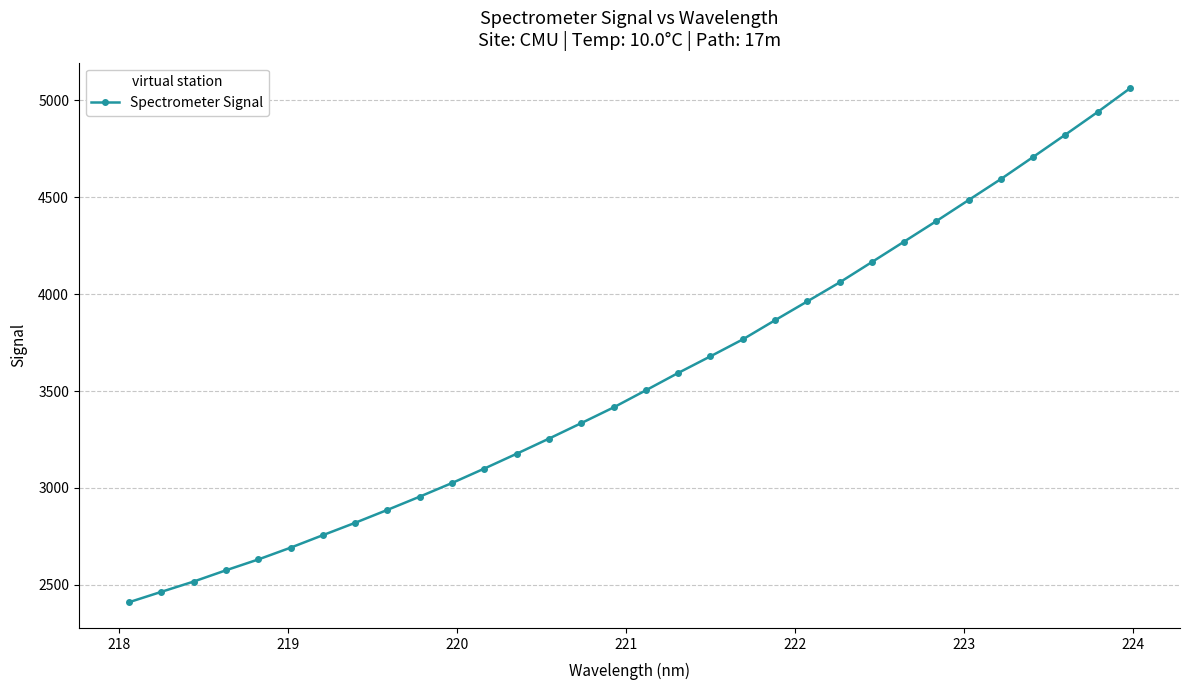

What is the difference between the second highest and second lowest values?

2477.2